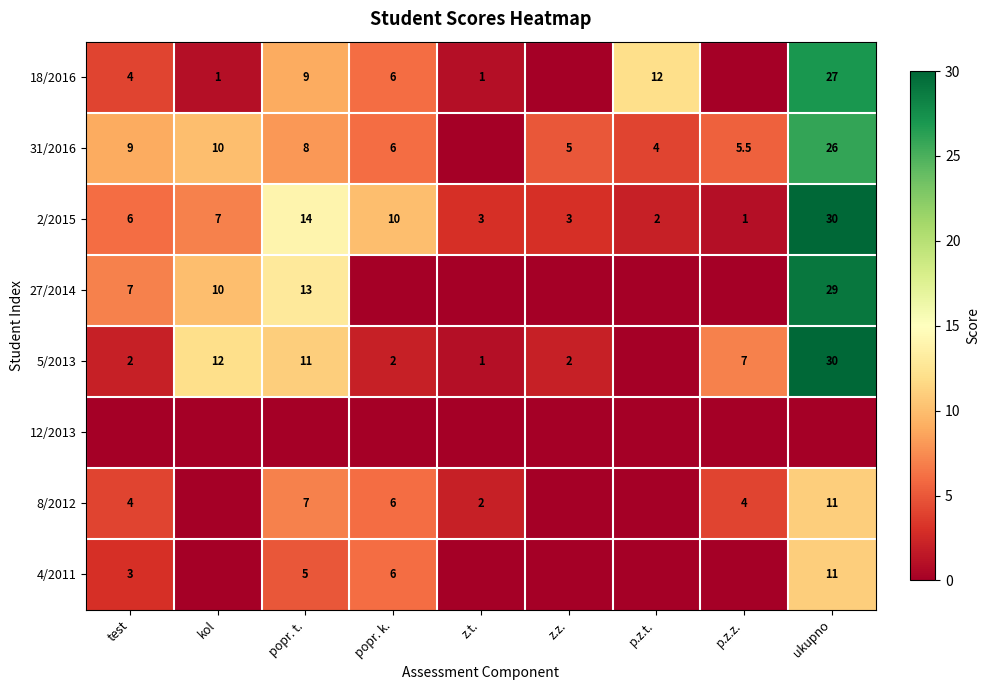

What is the sum of the 18/2016 values at kol and z.t.?

2.0